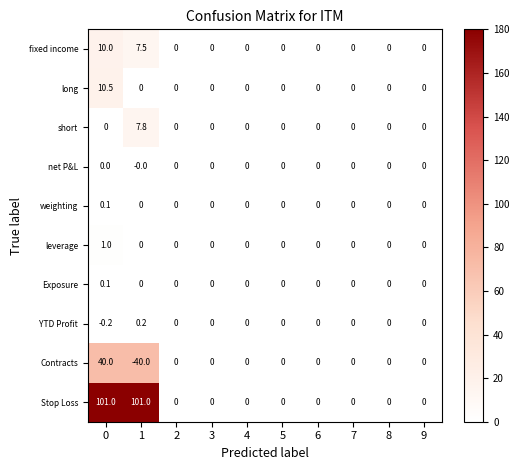

Which series has the largest range (max minus min)?

Stop Loss